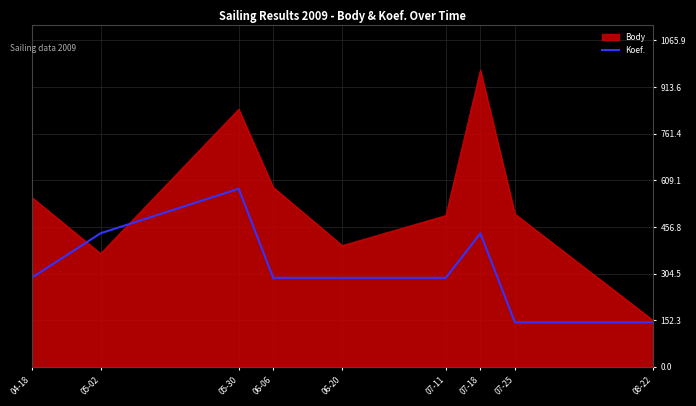

What is the difference between the highest and lowest values at 06-06?

295.3